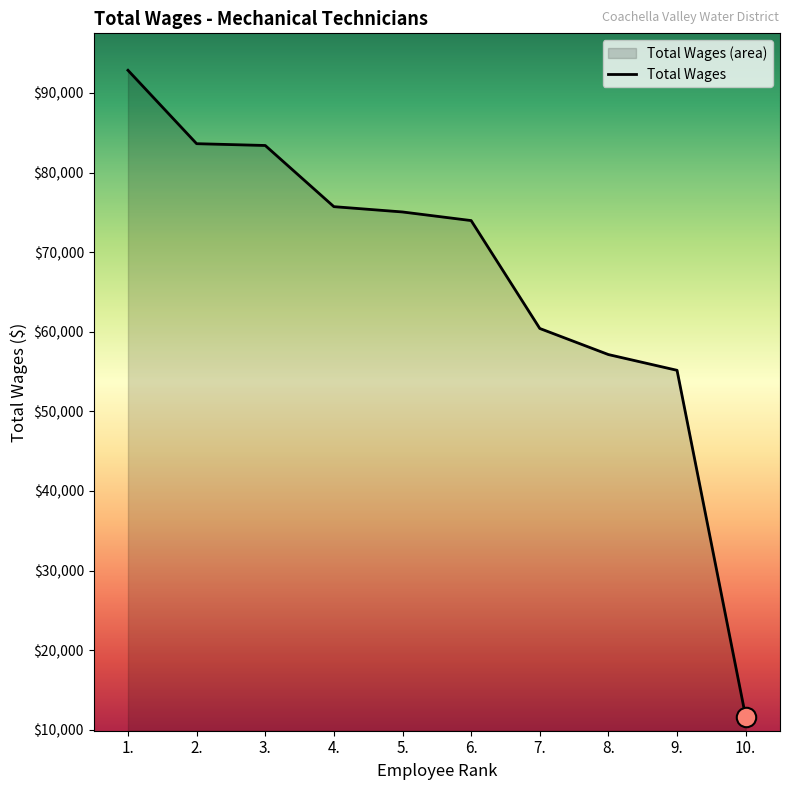

What is the sum of all values?

668906